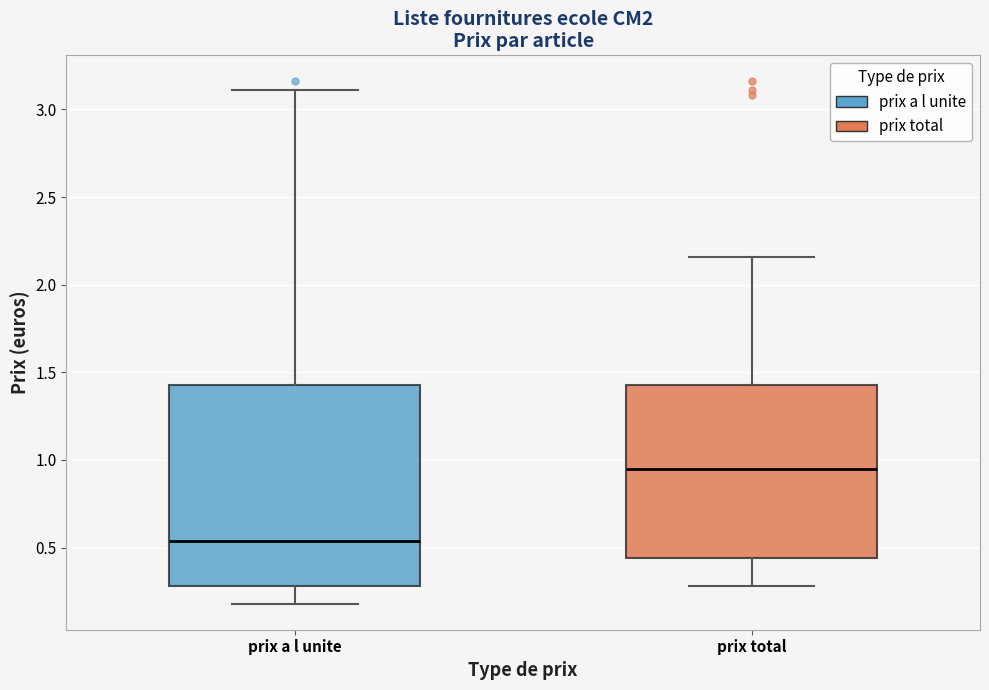

Comparing the boxes themselves (not the whiskers), which one is the tallest?

prix a l unite